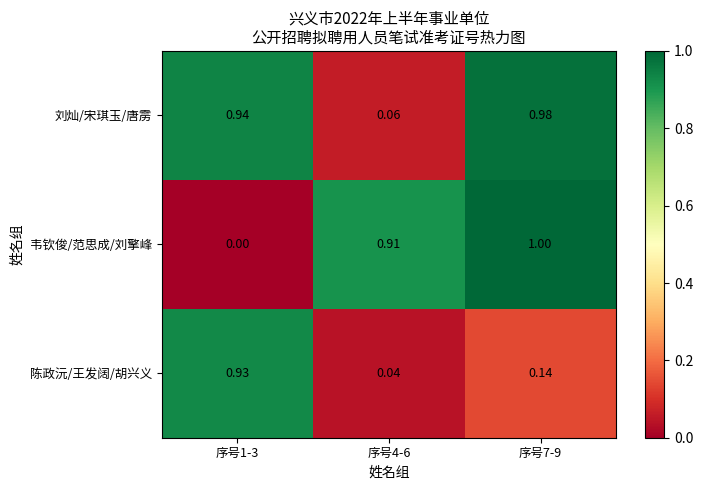

Which series changed the most between 序号4-6 and 序号7-9?

刘灿/宋琪玉/唐雳